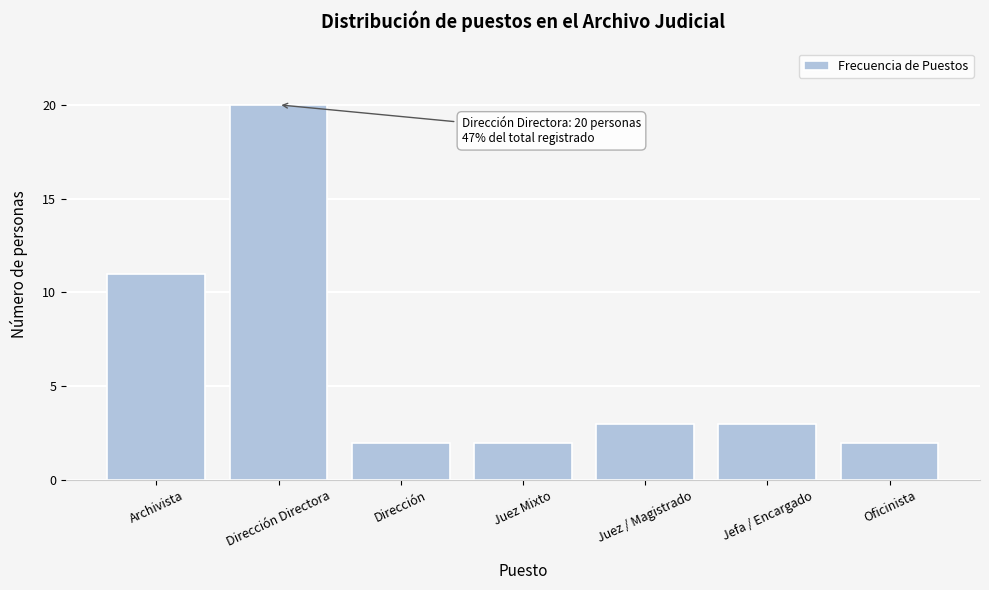

Reading left to right, list all the values displayed in this chart.

Archivista=11	Dirección Directora=20	Dirección=2	Juez Mixto=2	Juez / Magistrado=3	Jefa / Encargado=3	Oficinista=2